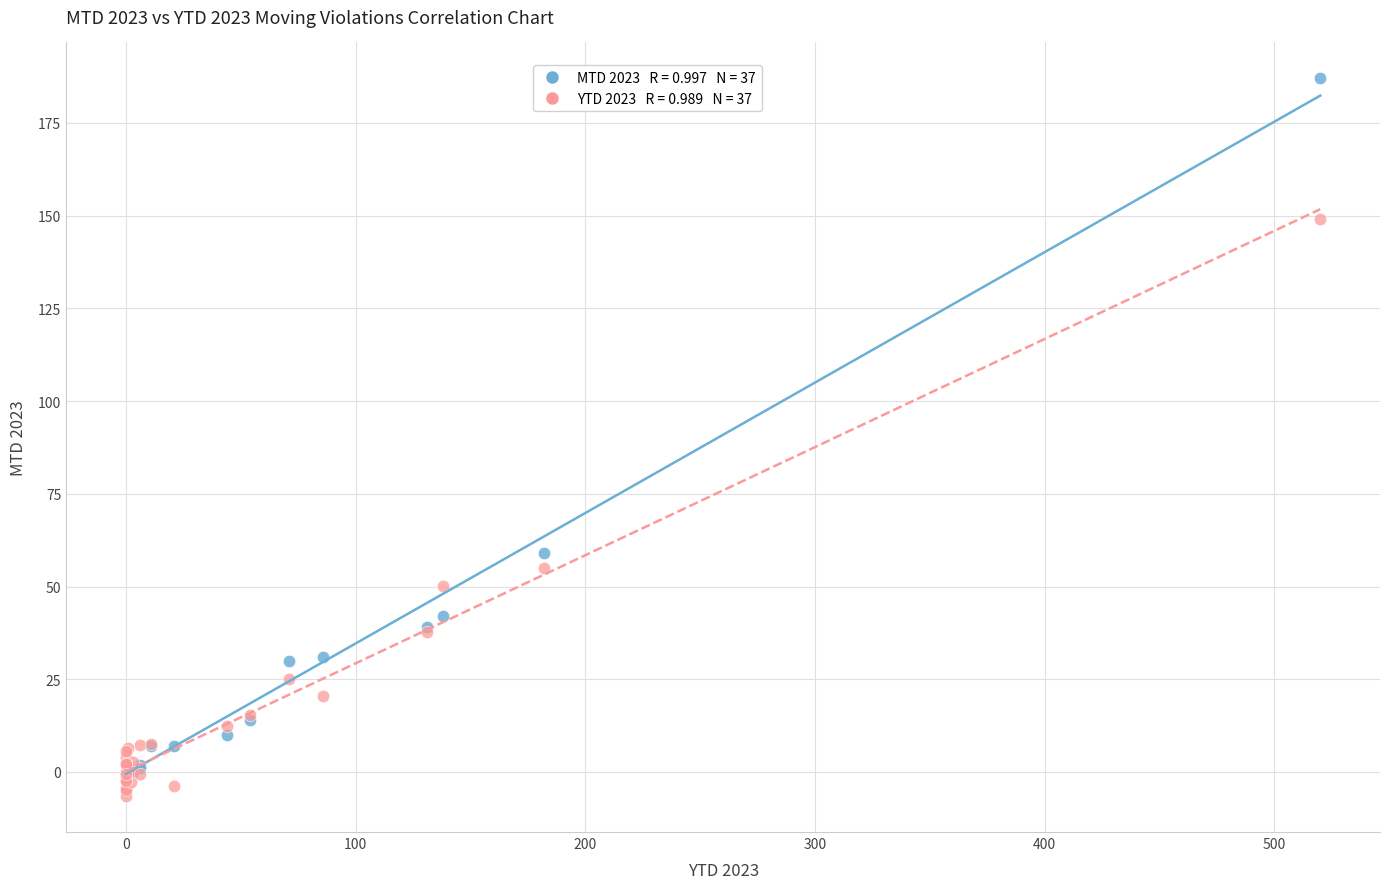

Across all series, what Y value is closest to 90?

59.0